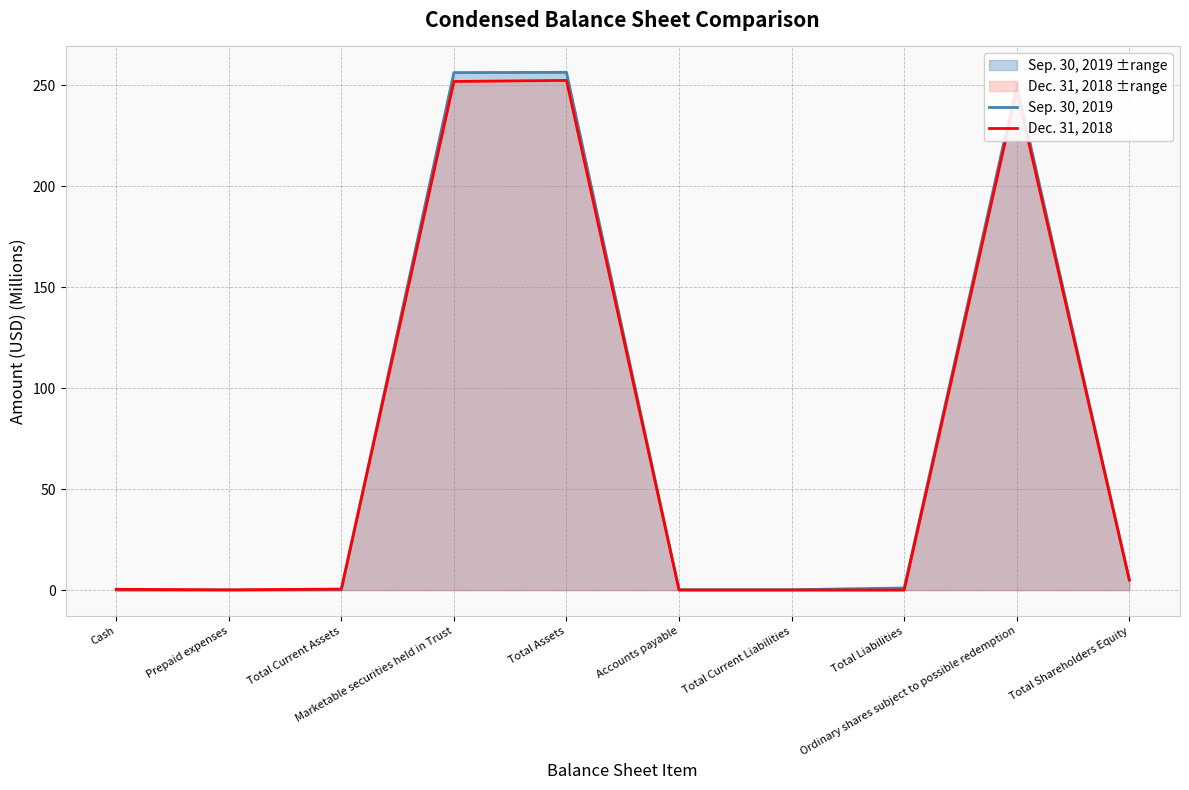

Is it true that Sep. 30, 2019 equals 0.2 at Total Current Liabilities?

True